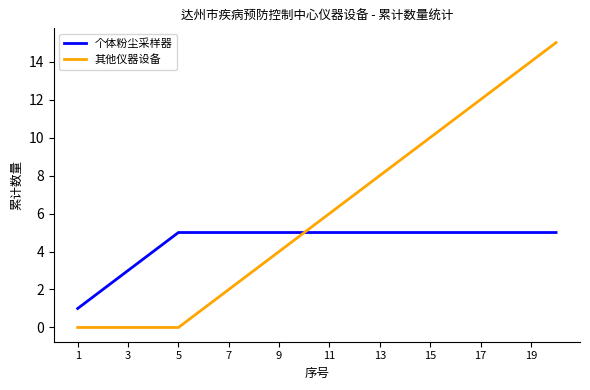

Which series has the widest spread of values?

其他仪器设备